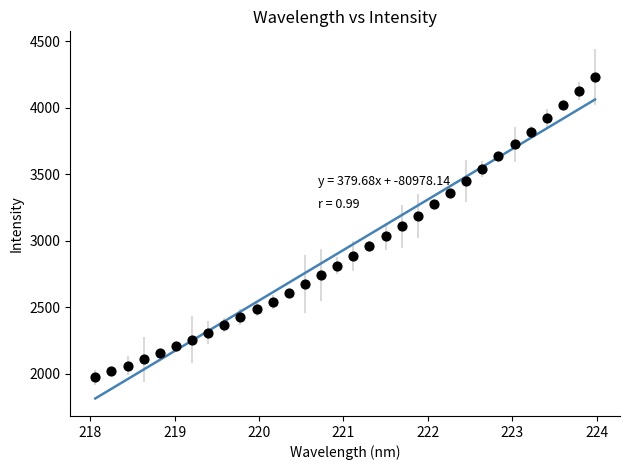

What is the range of X values (max minus min)?

5.9